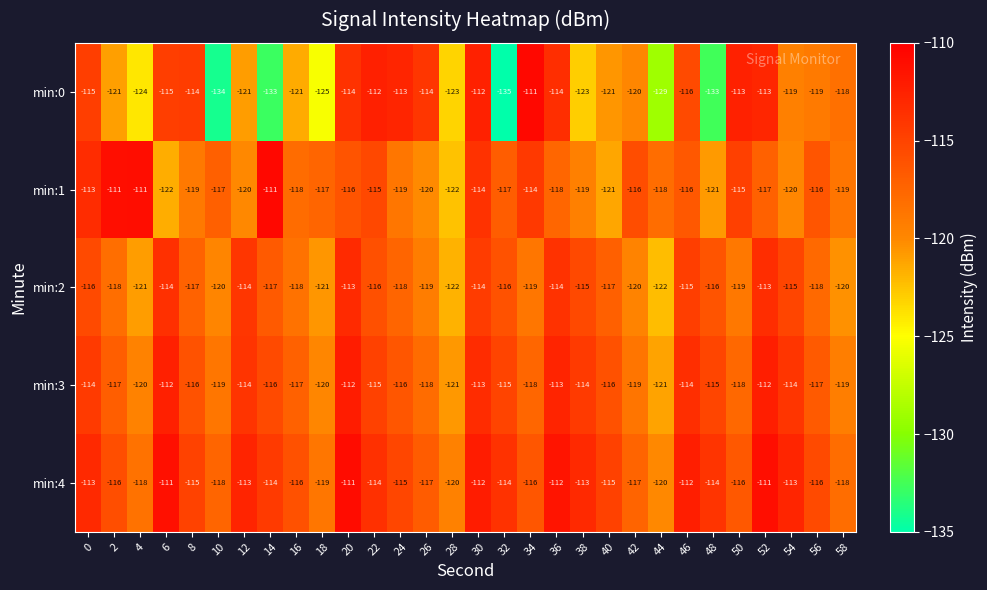

The min:3 series shows -114 at 12. True or false?

True